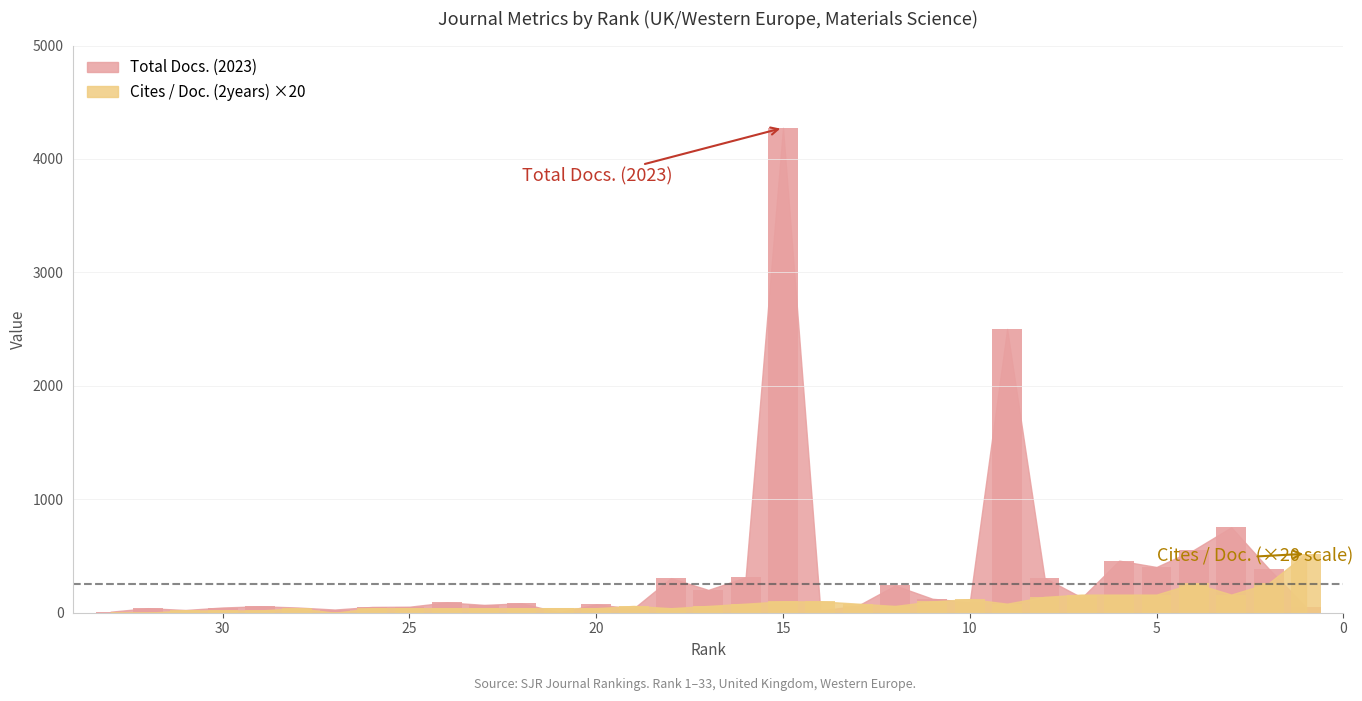

How many values in the Cites / Doc. (2years) series exceed 60?

15